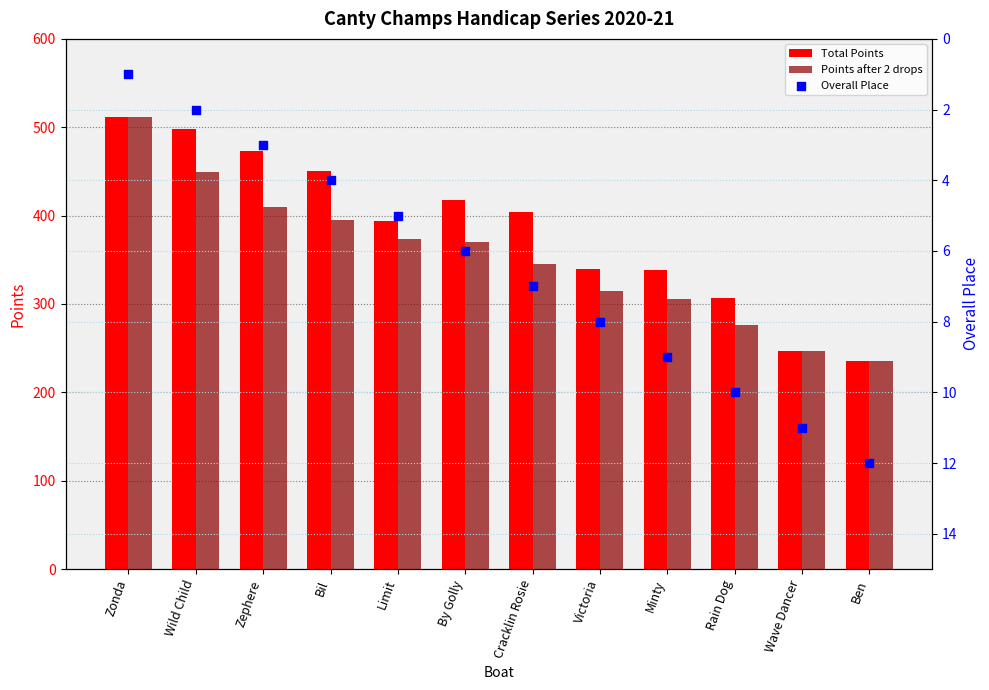

What are all the series names shown in the legend?

Total Points, Points after 2 drops, Overall Place